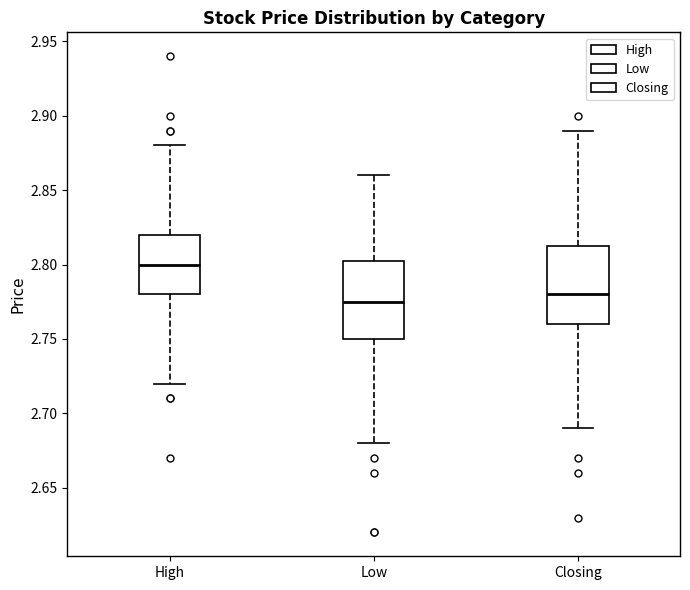

Reading left to right, transcribe this box plot: for each box, give where its median line is, the range the box spans, and where its two whiskers end, as read against the y-axis. The values are not printed on the chart, so give them approximately, as read against the axis.

High: median 2.800, box 2.780 to 2.820, whiskers 2.720 to 2.880
Low: median 2.775, box 2.750 to 2.805, whiskers 2.680 to 2.860
Closing: median 2.780, box 2.760 to 2.815, whiskers 2.690 to 2.890